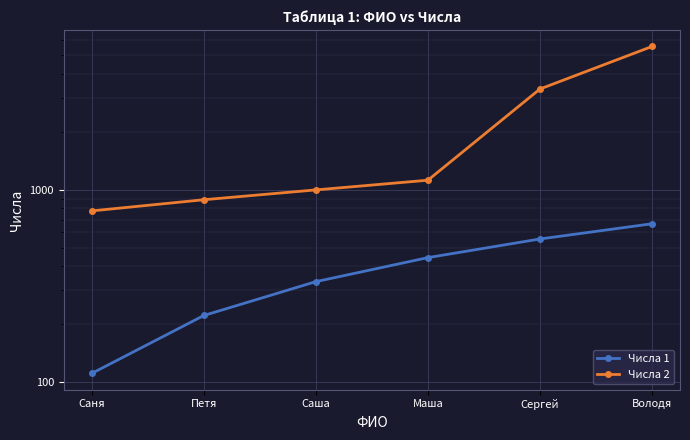

True or false: Числа 1 has more than 0 points higher than both neighbors.

False